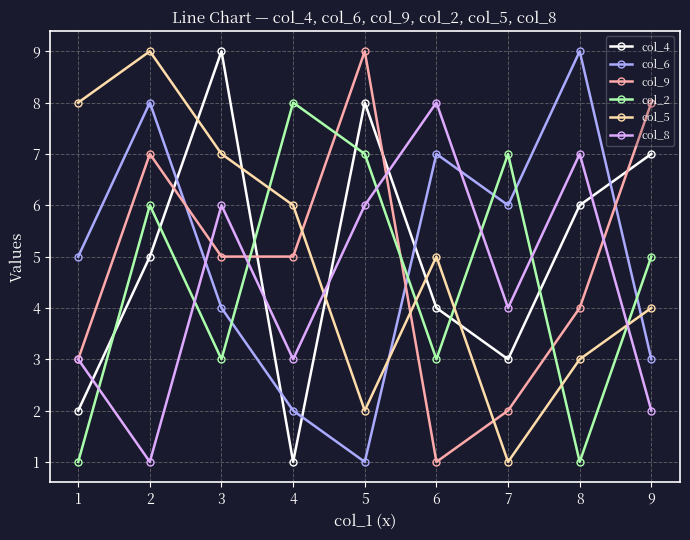

How many interior local peaks does the col_6 series have?

3